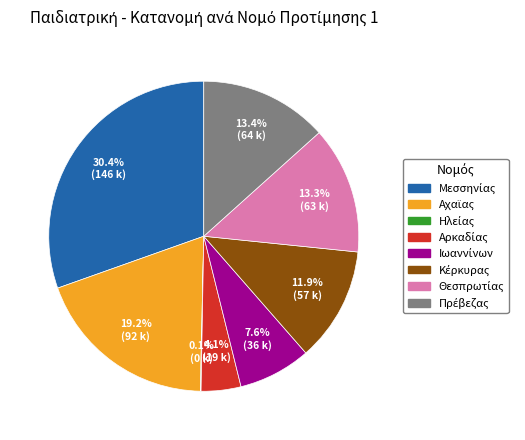

Is there a majority slice in this chart?

No